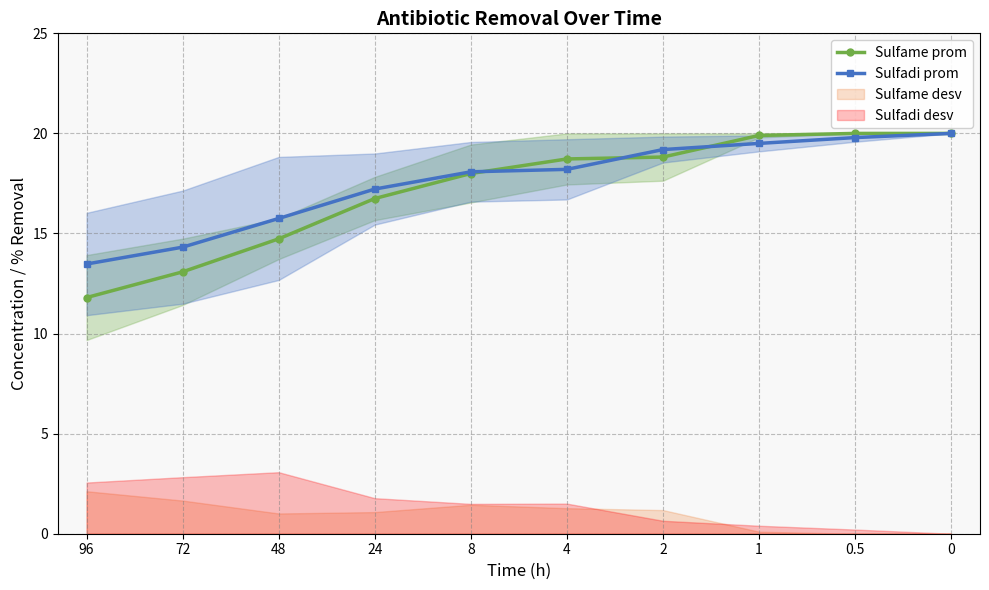

What is the total value across all series at 1?

39.4